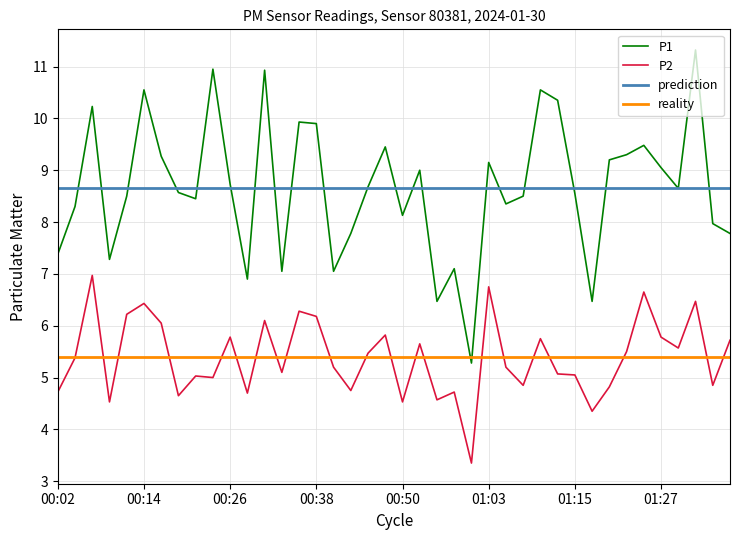

True or false: P2 and P1 intersect in this chart.

False